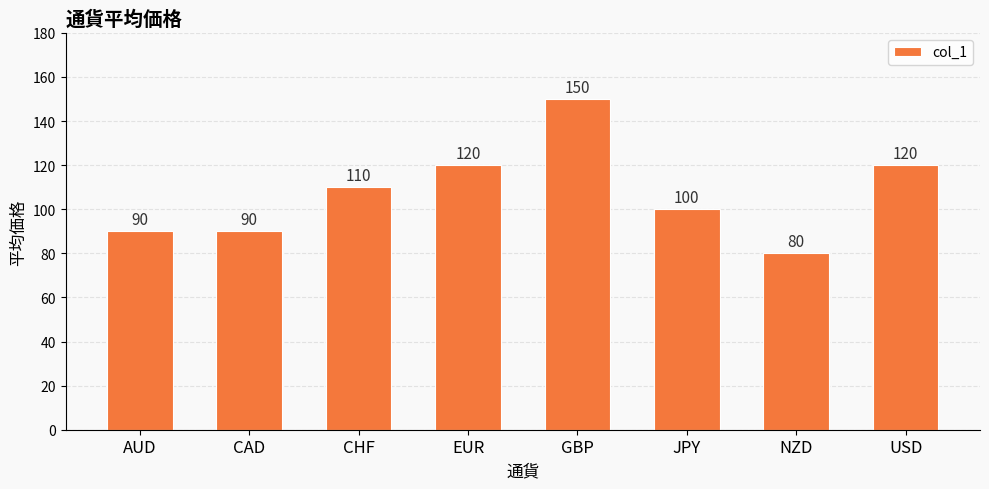

What is the label of the 8th bar from the left?

USD